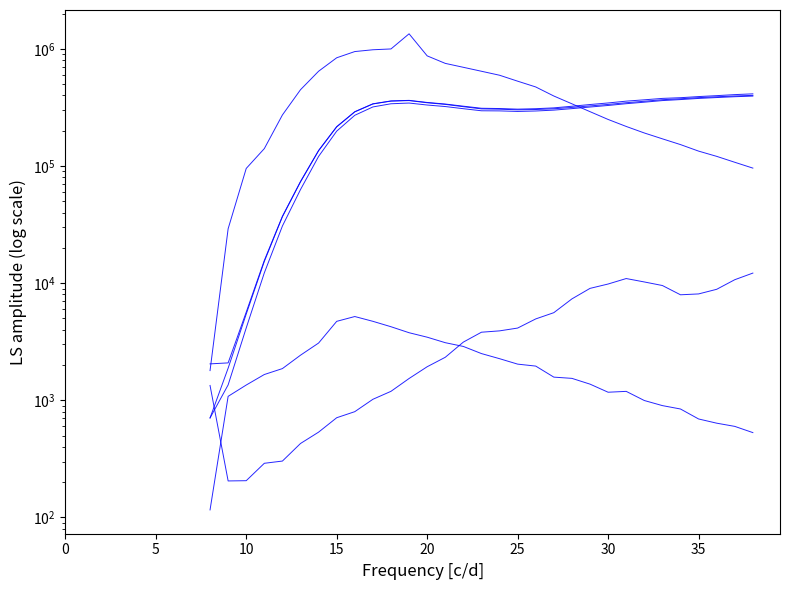

Reading left to right, what are all the values shown in this chart?

老齢年金(総数): 2046	2086	5653	15620	37204	73693	135603	216455	290414	339262	359023	363057	348442	337818	323796	310895	309183	305563	308228	313295	323433	334530	345047	357580	367049	377390	382614	391141	398370	406512	412696
旧法厚生年金保険老齢: 707	1881	5447	15330	36901	73265	135068	215745	289614	338242	357830	361522	346508	335489	320657	307083	305269	301427	303278	307698	316095	325509	335218	346635	356813	367847	374660	383052	389511	395815	400512
旧法船員保険老齢: 1793	29124	95260	140678	272500	447573	643597	838386	947351	981449	997325	1342929	870574	750983	695241	643307	594904	529387	472510	395483	339274	290804	249522	217431	191286	170495	152234	133927	120818	107545	95896
新法厚生年金保険老齢: 707	1354	4148	12241	30733	62934	120703	198254	270777	319023	339633	344416	331320	321565	308211	295873	295208	291991	294601	299696	308629	318409	328378	339934	350248	361509	368714	377067	383682	390051	394868
旧法共済退職年金: 1339	205	206	290	303	428	535	710	800	1020	1193	1535	1934	2329	3139	3812	3914	4136	4950	5597	7338	9021	9829	10945	10236	9543	7954	8089	8859	10697	12184
新法共済退年相当: 116	1081	1350	1660	1865	2427	3082	4720	5188	4722	4246	3774	3457	3103	2882	2505	2266	2036	1959	1577	1539	1374	1172	1192	996	901	843	693	638	599	530